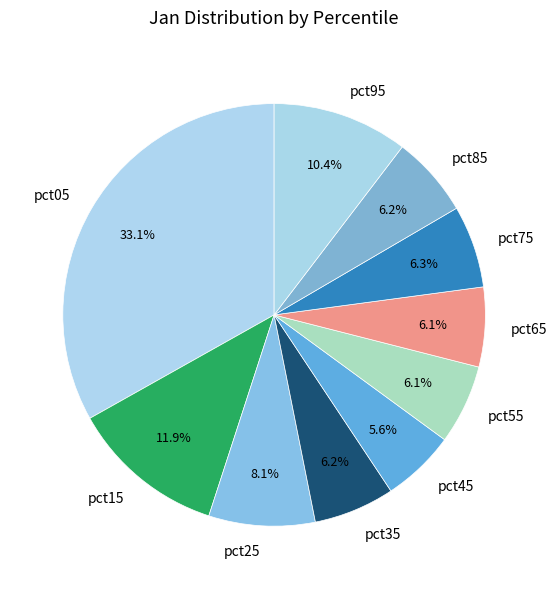

Does pct95 account for over 50% of the chart?

No